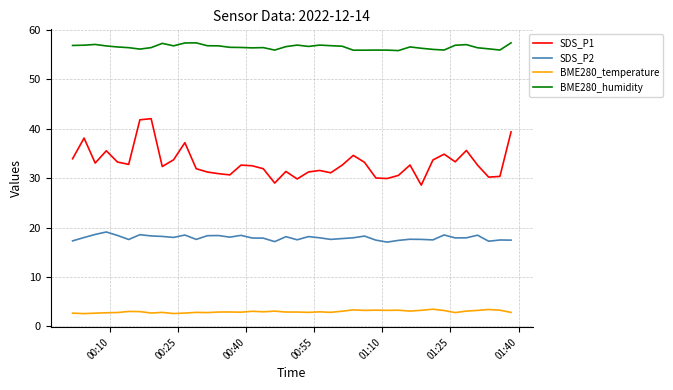

True or false: BME280_temperature has more than 2 points higher than both neighbors.

True